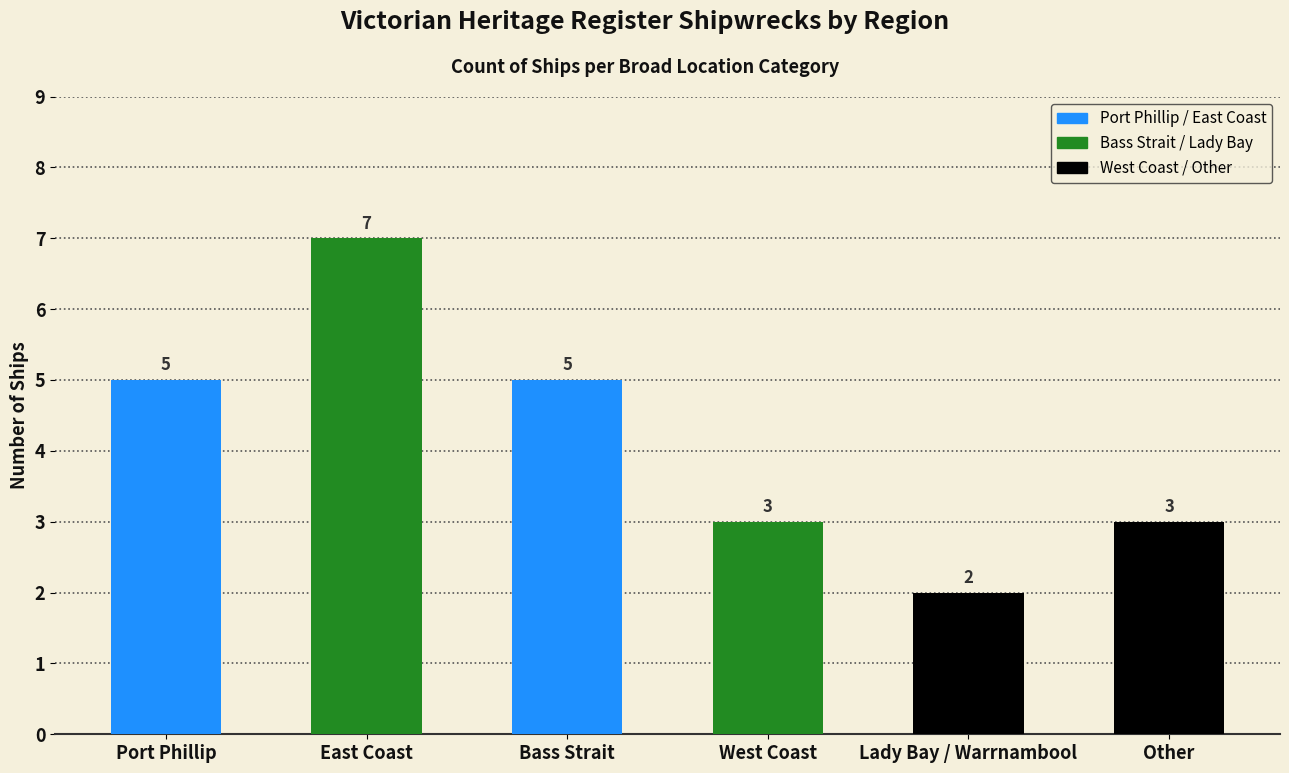

The value at West Coast is 4. True or false?

False